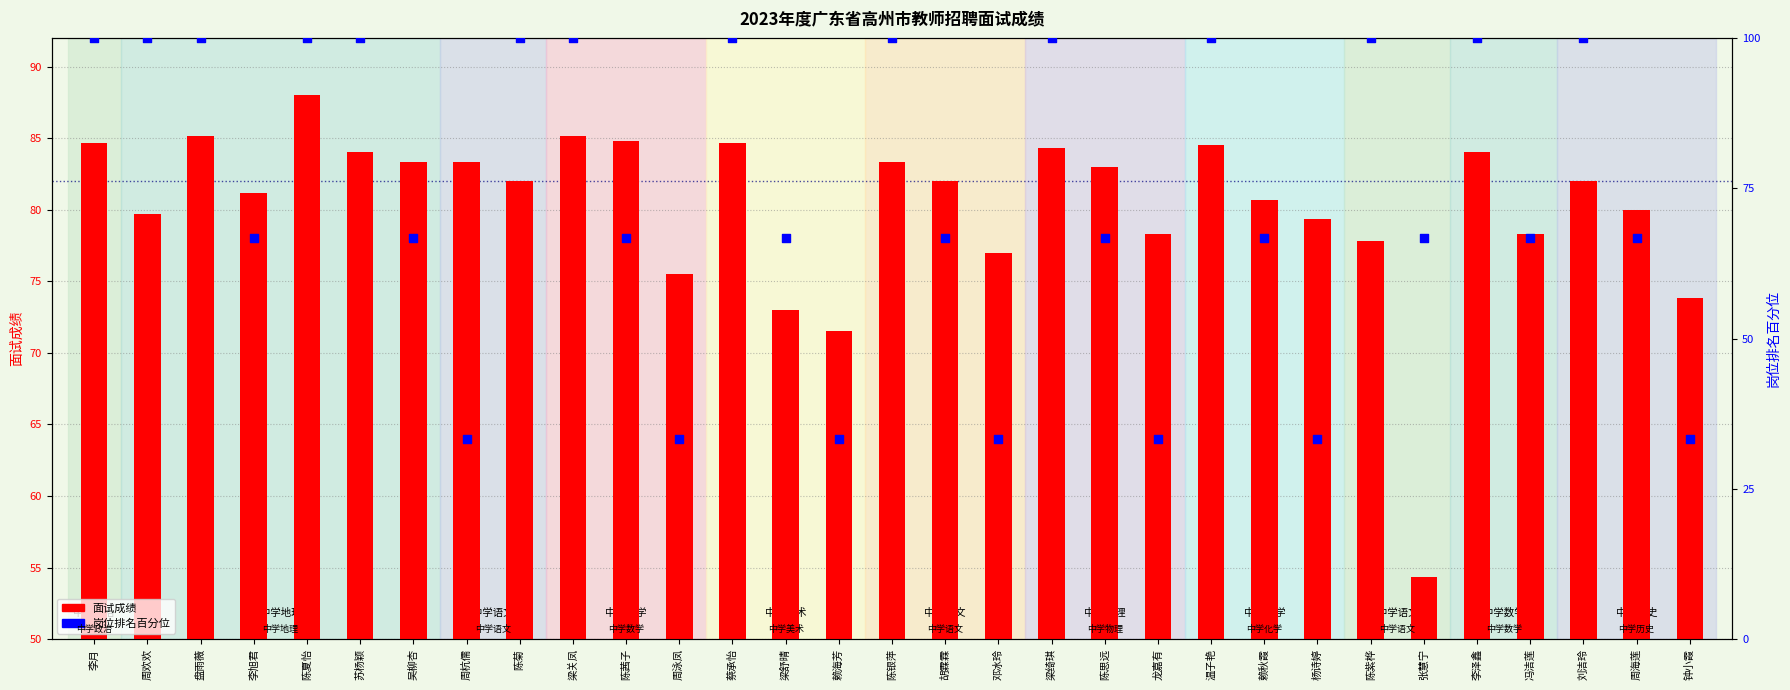

Which series contains the highest Y value?

岗位排名百分位